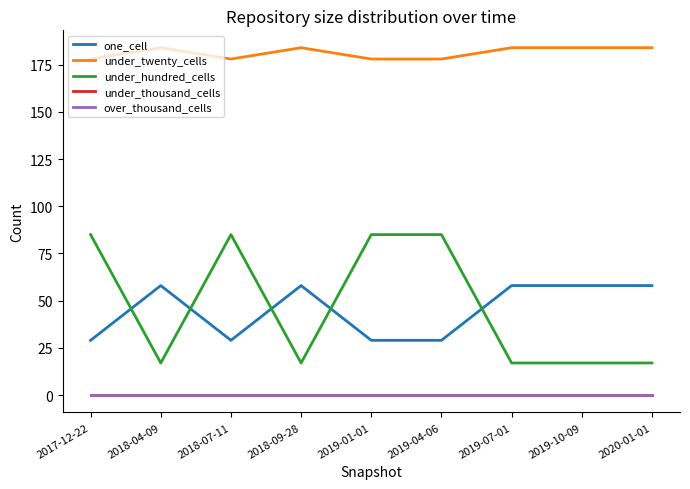

Does the chart display data point markers on the line(s)?

No